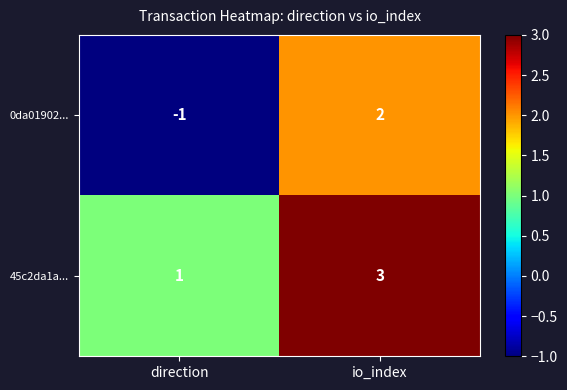

What is the total value across all series at io_index?

5